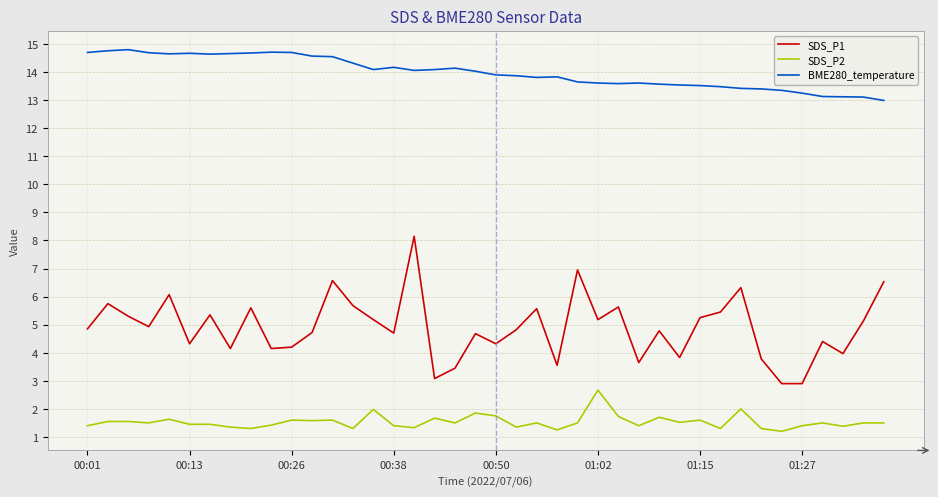

List the series in order of their peak value, lowest first.

SDS_P2, SDS_P1, BME280_temperature